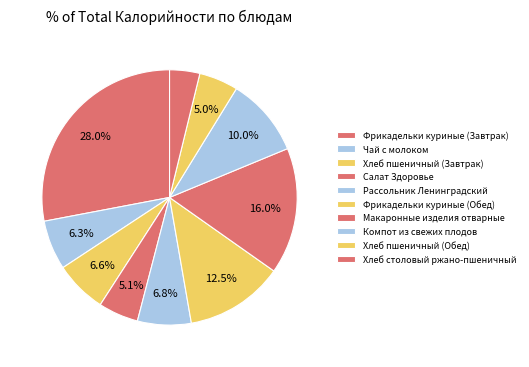

What is the total percentage of Макаронные изделия отварные and Фрикадельки куриные (Обед)?

28.5%